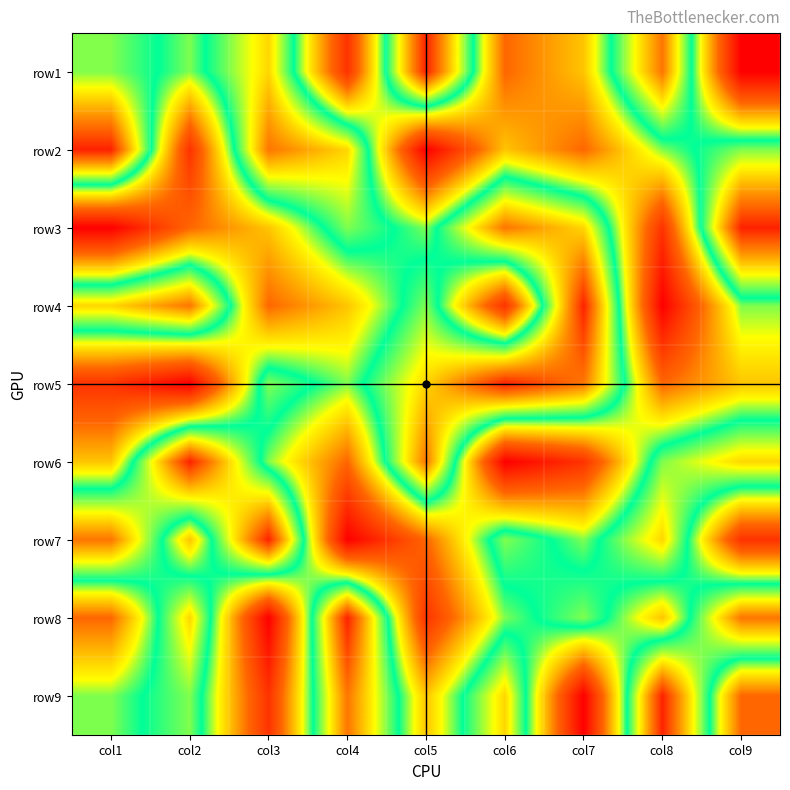

Reading left to right, transcribe all the data shown in this chart.

row1: col1=6	col2=5	col3=7	col4=2	col5=9	col6=3	col7=4	col8=8	col9=1
row2: col1=9	col2=2	col3=8	col4=7	col5=1	col6=4	col7=3	col8=5	col9=6
row3: col1=1	col2=3	col3=4	col4=6	col5=5	col6=8	col7=7	col8=2	col9=9
row4: col1=7	col2=8	col3=3	col4=4	col5=6	col6=2	col7=9	col8=1	col9=5
row5: col1=2	col2=1	col3=6	col4=5	col5=7	col6=9	col7=8	col8=3	col9=4
row6: col1=4	col2=9	col3=5	col4=3	col5=8	col6=1	col7=2	col8=6	col9=7
row7: col1=8	col2=4	col3=9	col4=1	col5=3	col6=6	col7=5	col8=7	col9=2
row8: col1=3	col2=7	col3=1	col4=9	col5=2	col6=5	col7=6	col8=4	col9=8
row9: col1=5	col2=6	col3=2	col4=8	col5=4	col6=7	col7=1	col8=9	col9=3